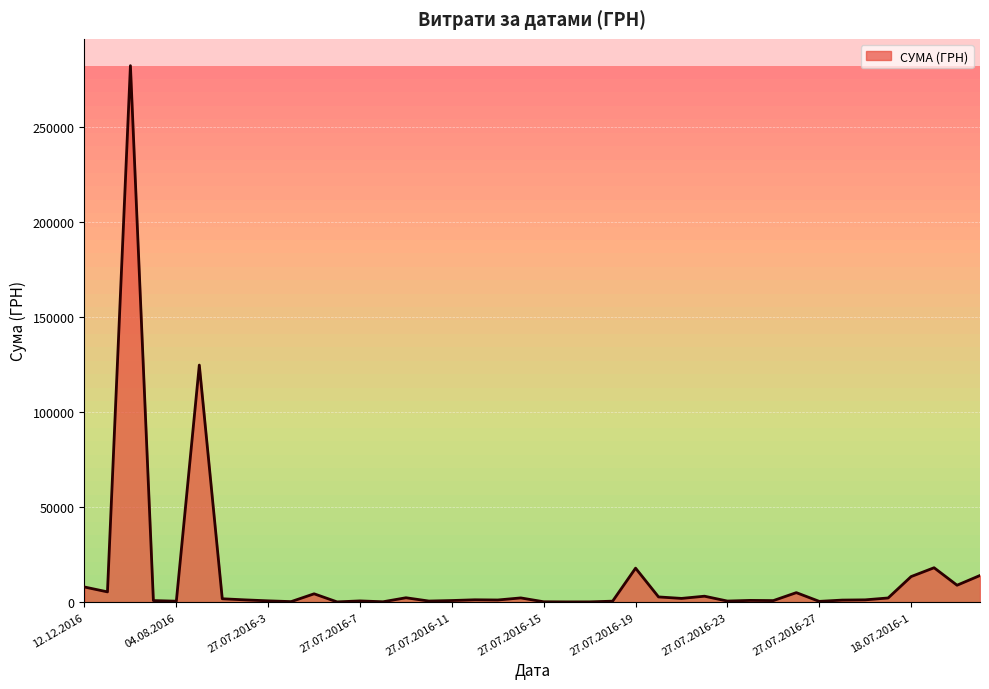

What is the greatest value displayed?

282495.1